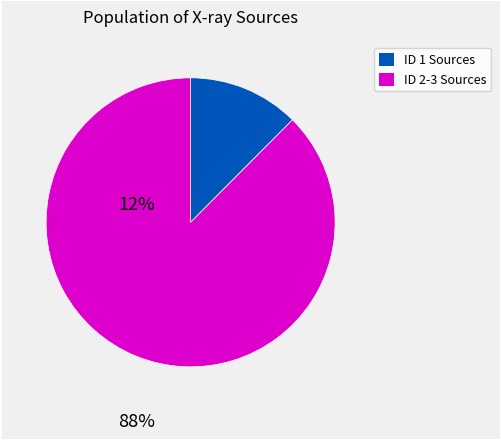

Does any single category account for the majority?

Yes